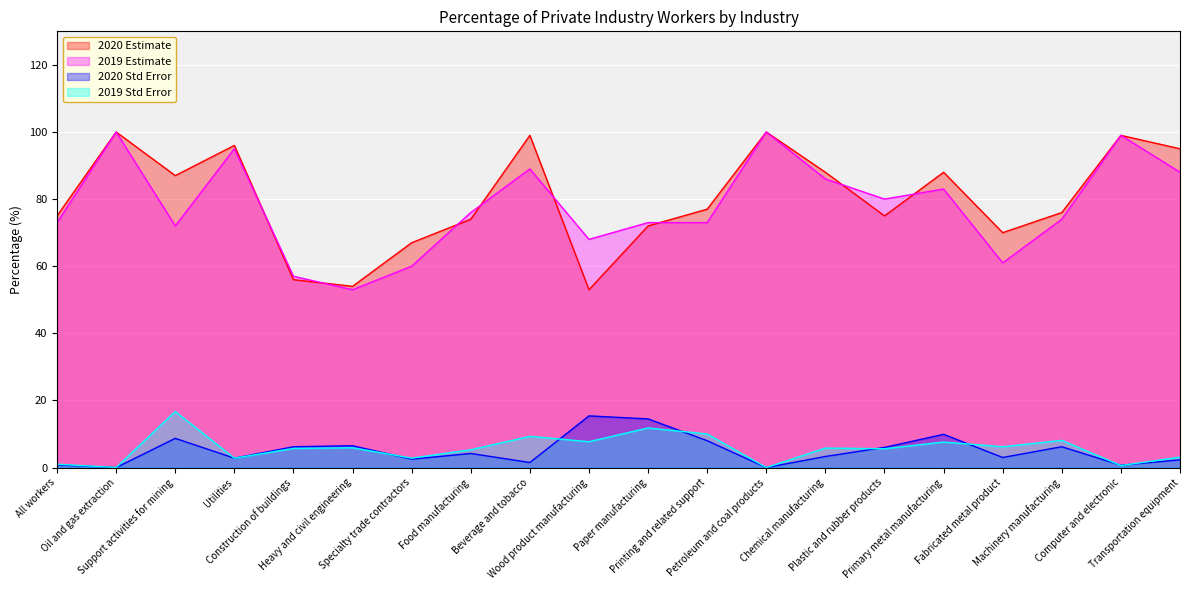

Read the 2019 Estimate value at Beverage and tobacco.

89.0